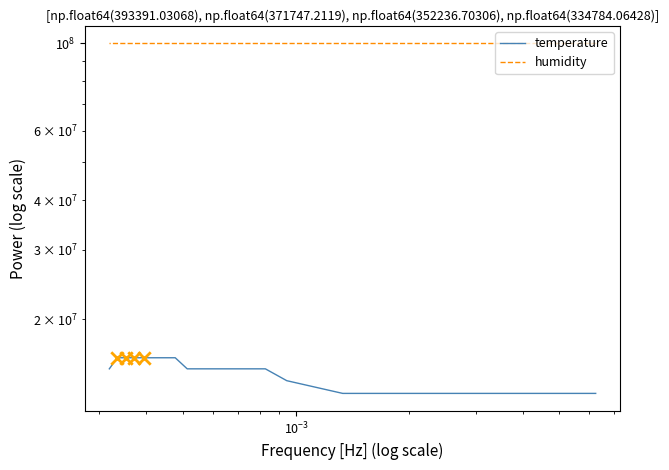

What are all the series names shown in the legend?

temperature, humidity